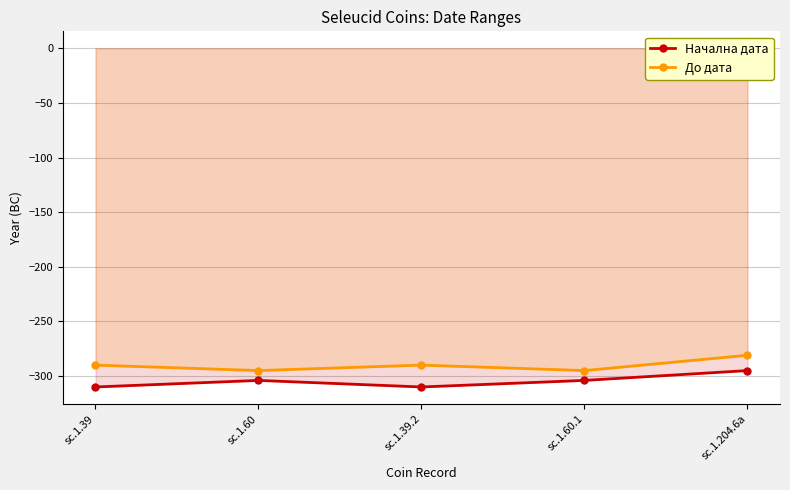

Rank the series at sc.1.204.6a from lowest to highest value.

Начална дата, До дата